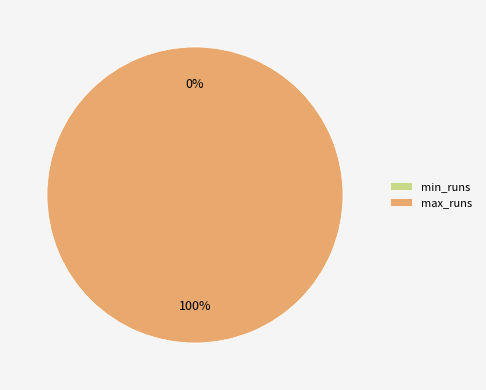

What is the total percentage of max_runs and min_runs?

100.0%